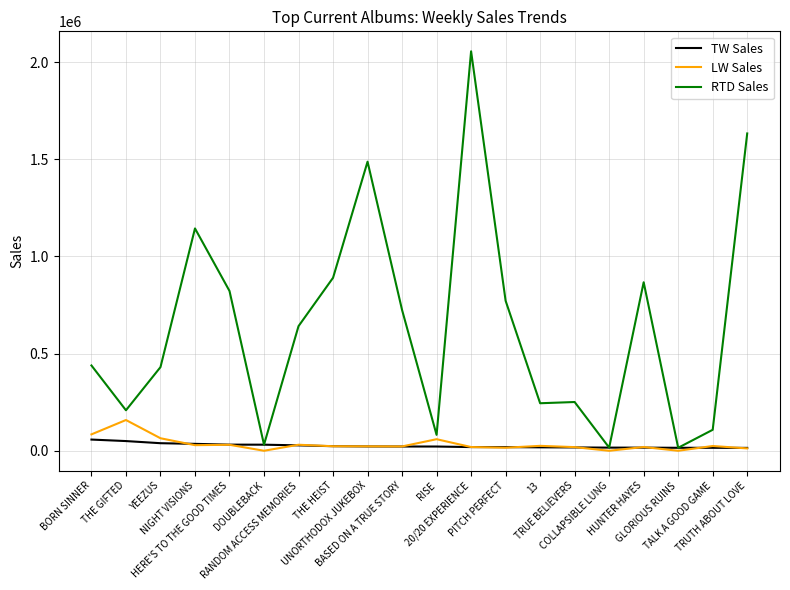

Which series has the largest total across all categories?

RTD Sales